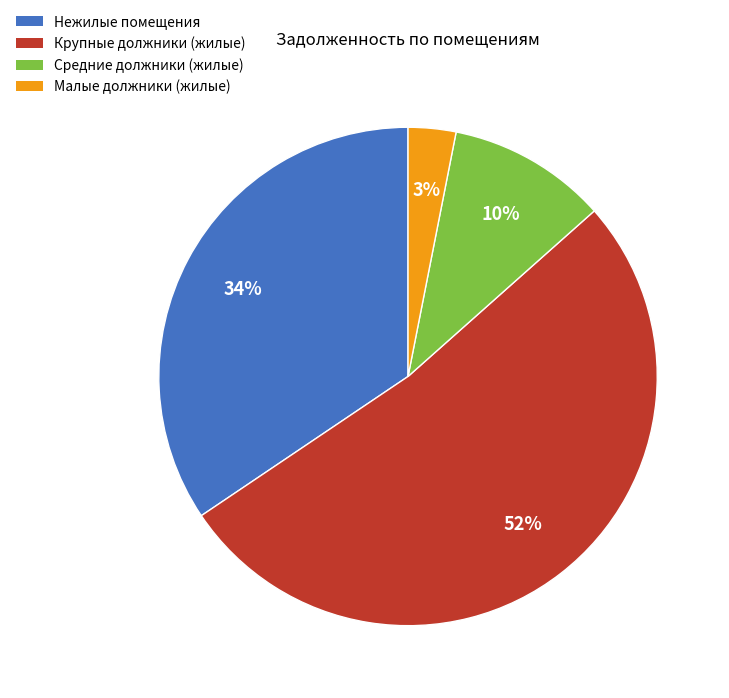

To the nearest percent, what is the average slice percentage?

25%